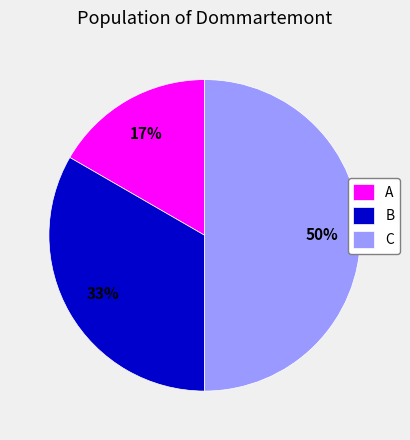

The A slice represents 23% of the pie. True or false?

False